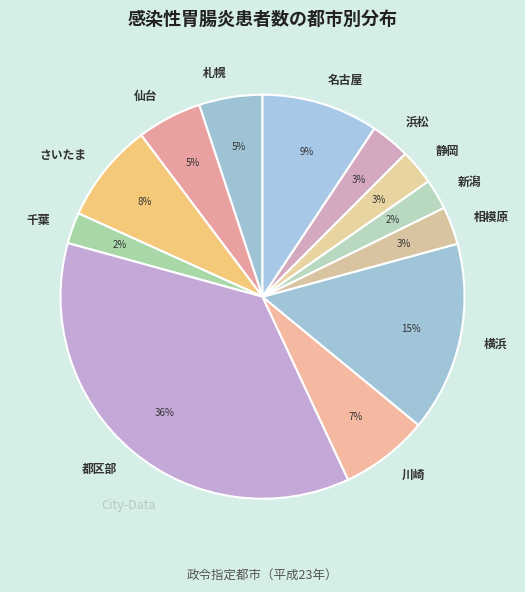

Does any single category account for the majority?

No